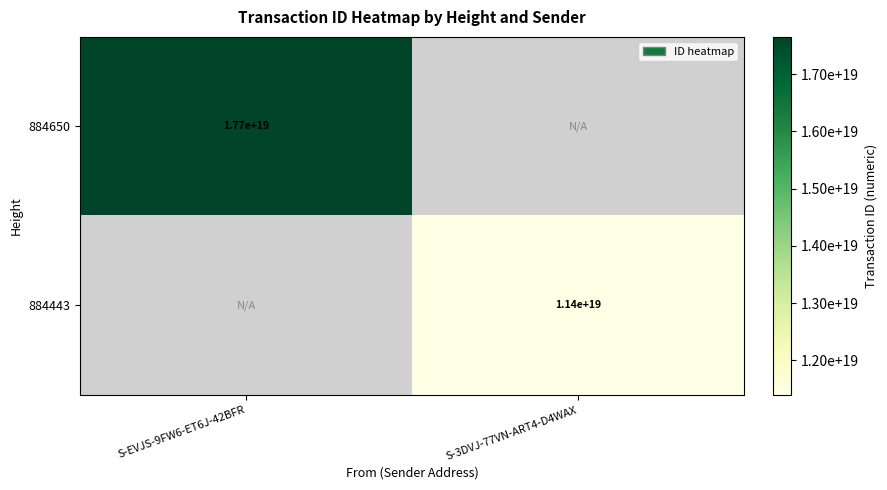

At how many categories does at least one series exceed 10347456790603831296?

2